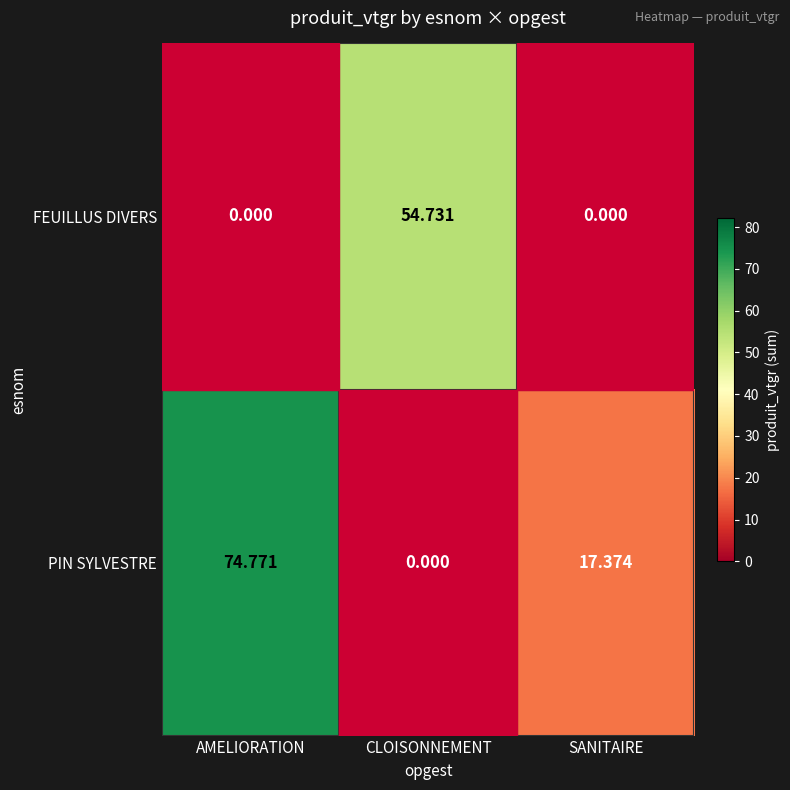

Is the value of PIN SYLVESTRE at AMELIORATION greater than the value of FEUILLUS DIVERS at CLOISONNEMENT?

Yes